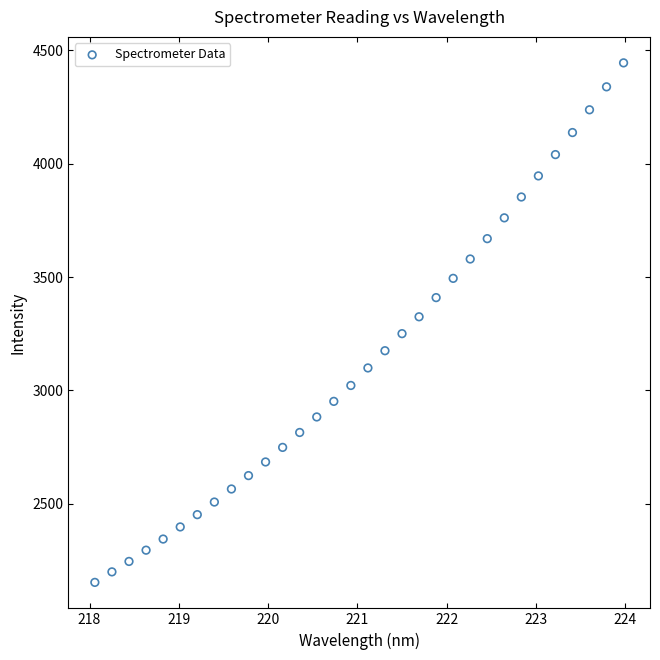

What is the range of X values (max minus min)?

5.9